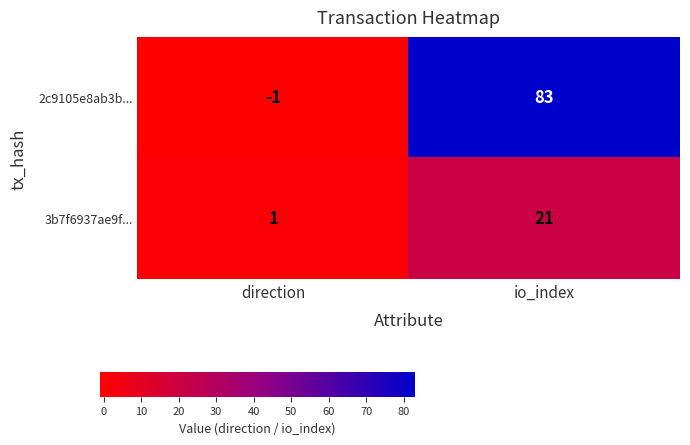

How many distinct data groups are displayed?

2